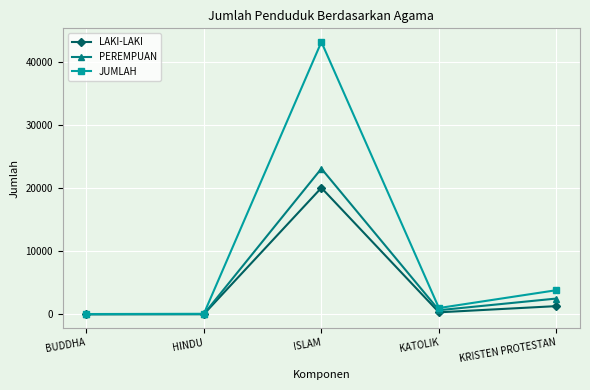

Between ISLAM and KRISTEN PROTESTAN, which series saw the biggest shift?

JUMLAH